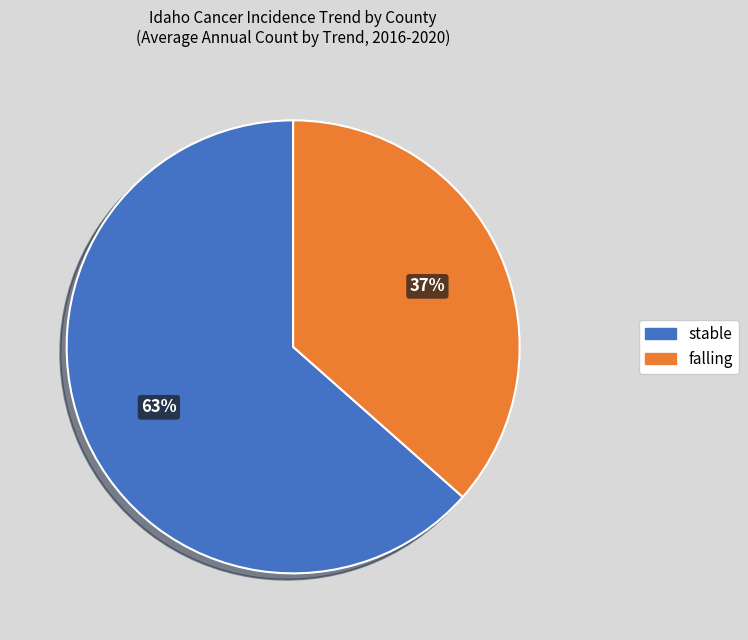

Which has a higher value, stable or falling?

stable